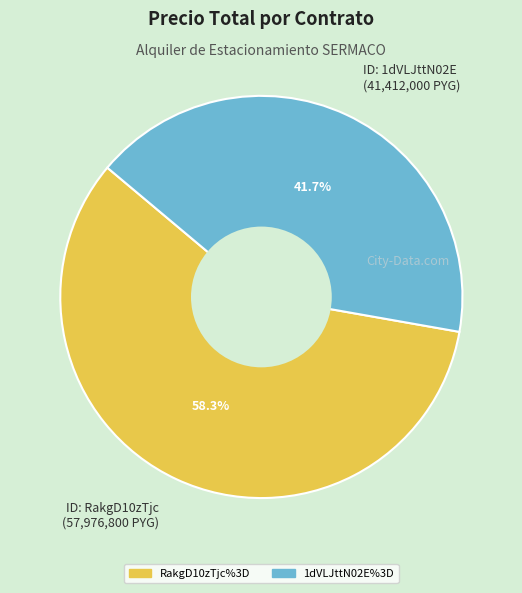

To the nearest percent, what is the difference between the largest and smallest slice percentages?

17%